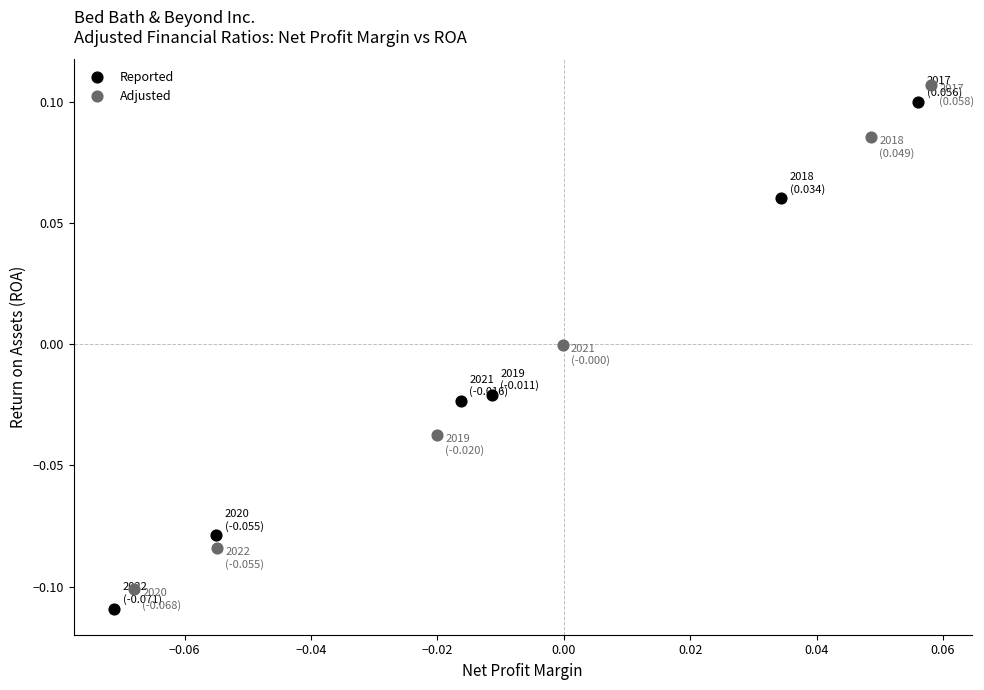

Which series reaches the maximum Y coordinate?

Adjusted